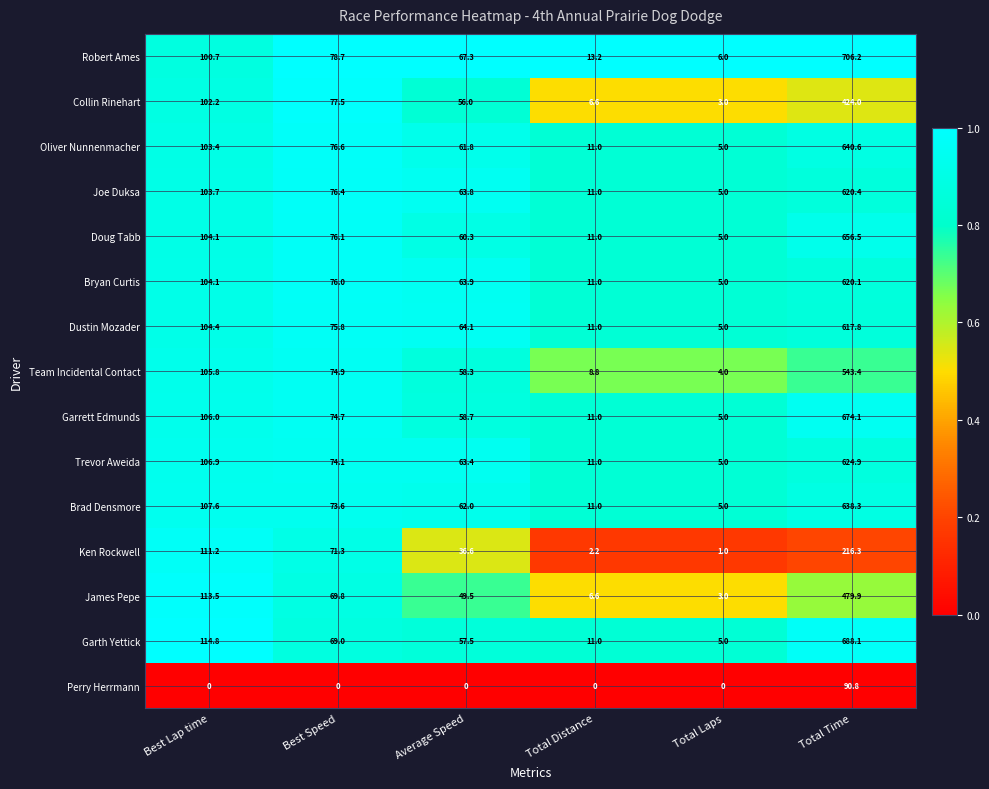

List the series in order of their peak value, lowest first.

Perry Herrmann, Ken Rockwell, Collin Rinehart, James Pepe, Team Incidental Contact, Dustin Mozader, Bryan Curtis, Joe Duksa, Trevor Aweida, Brad Densmore, Oliver Nunnenmacher, Doug Tabb, Garrett Edmunds, Garth Yettick, Robert Ames